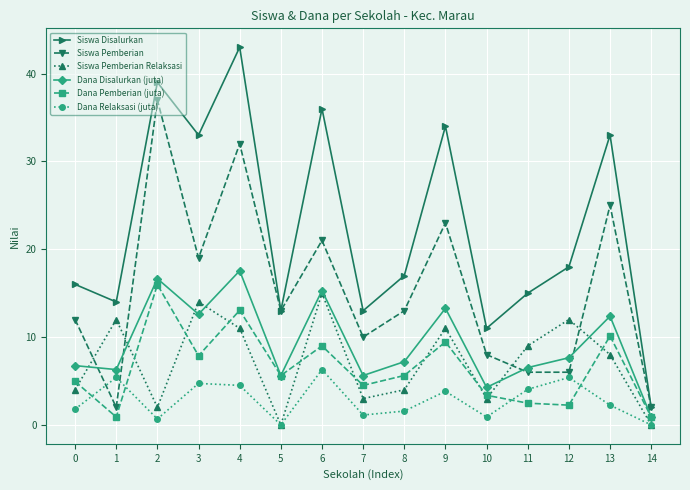

At which category is the sum across all series the highest?

4